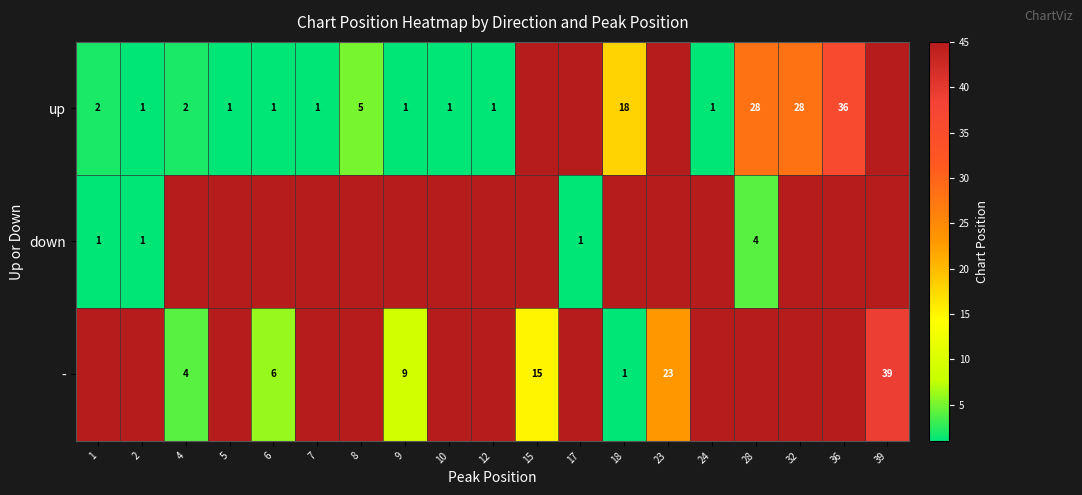

The value of up at 1 is 2. True or false?

True